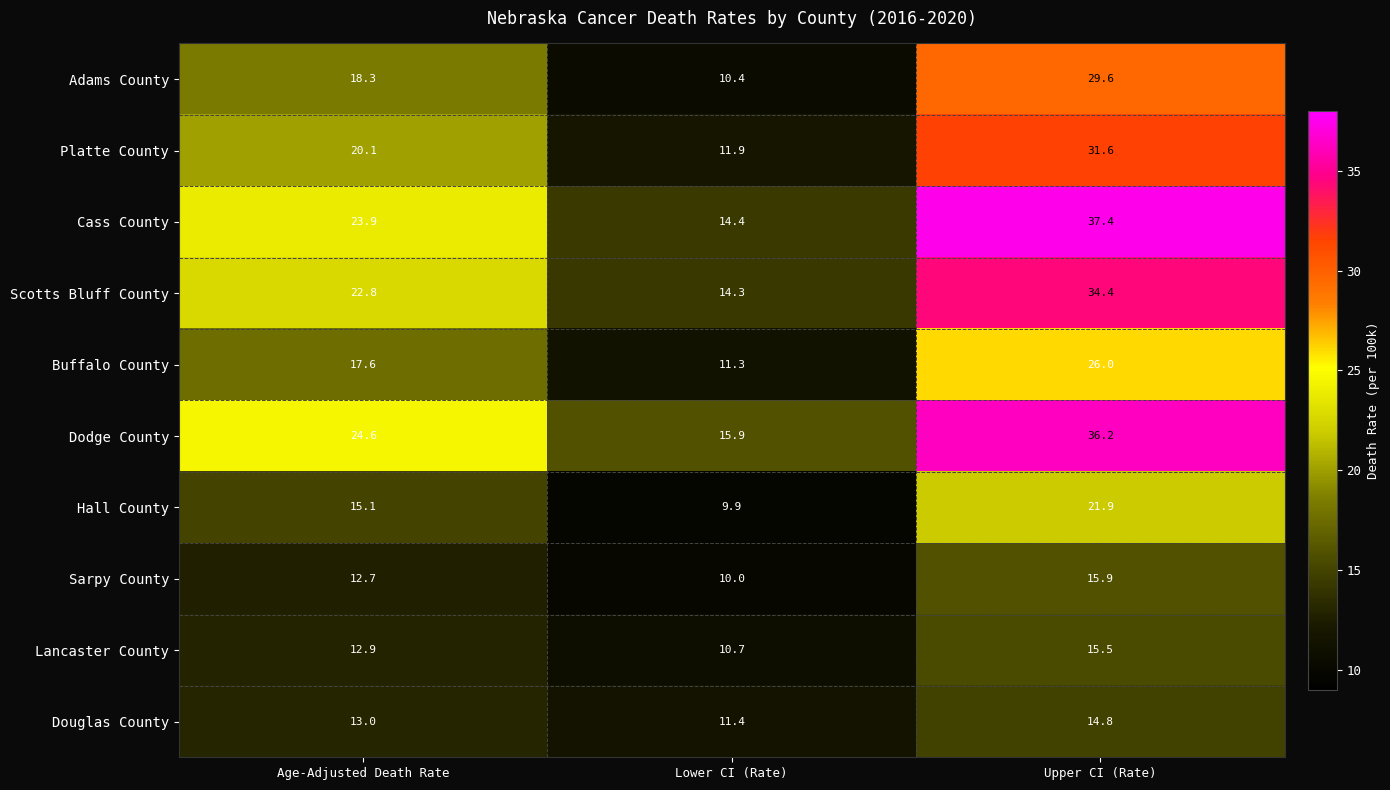

Which series has the largest total across all categories?

Dodge County